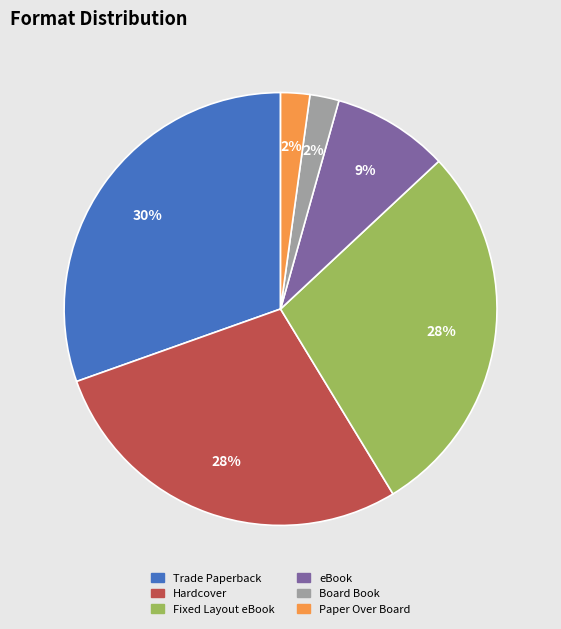

True or false: Trade Paperback accounts for 19% of the total.

False